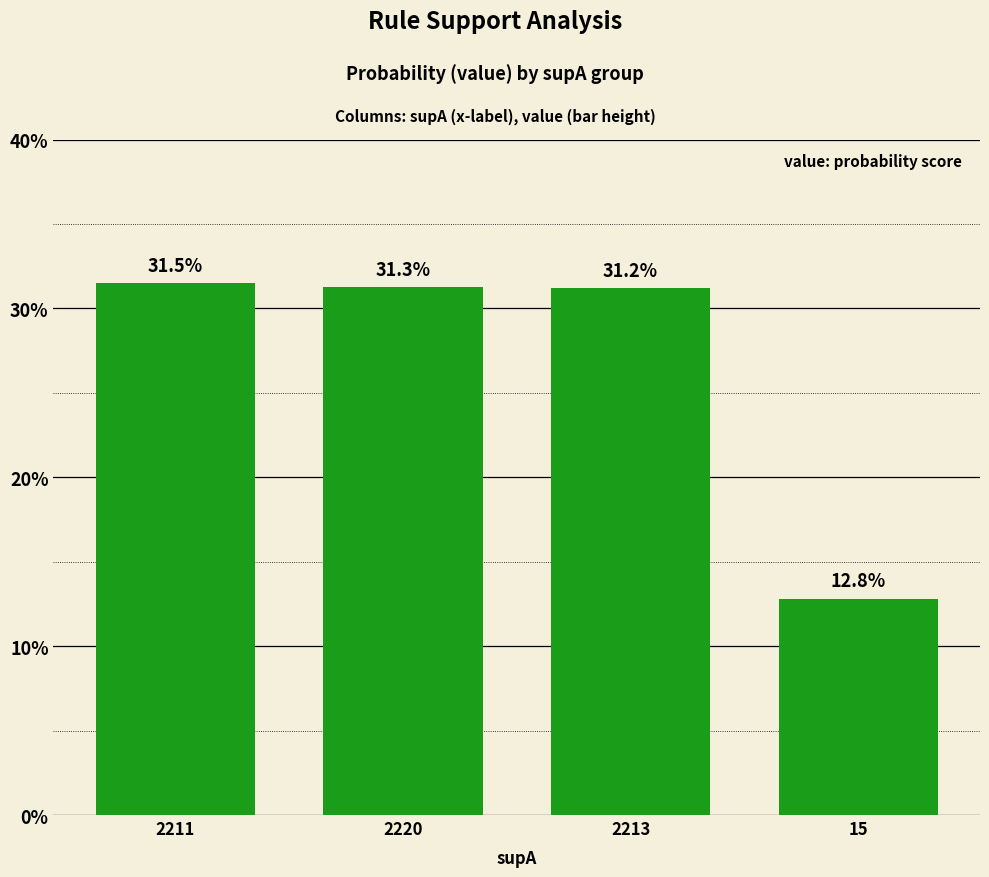

What is the label of the 1st bar from the left?

2211